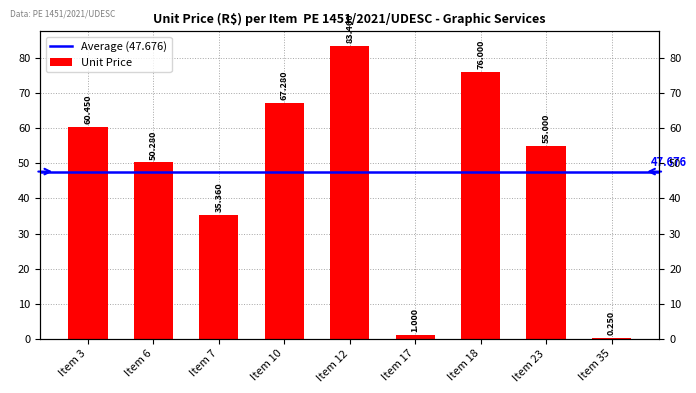

What is the value of the 7th bar from the left?

76.0